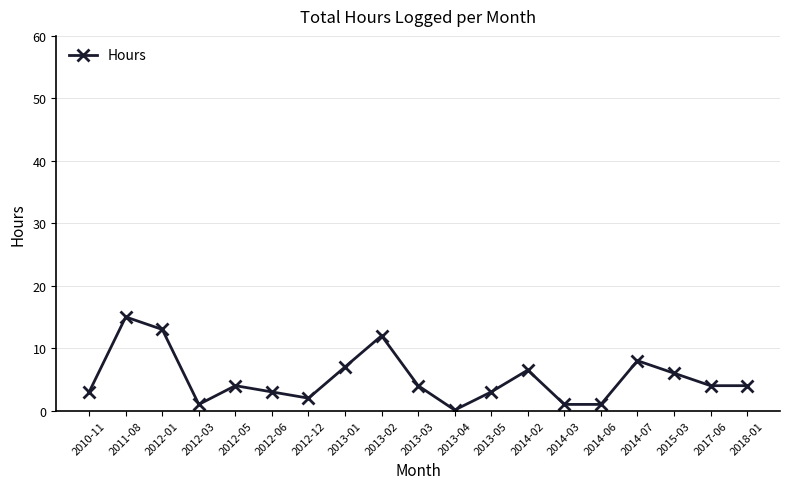

True or false: the data has more than 0 interior local peaks.

True